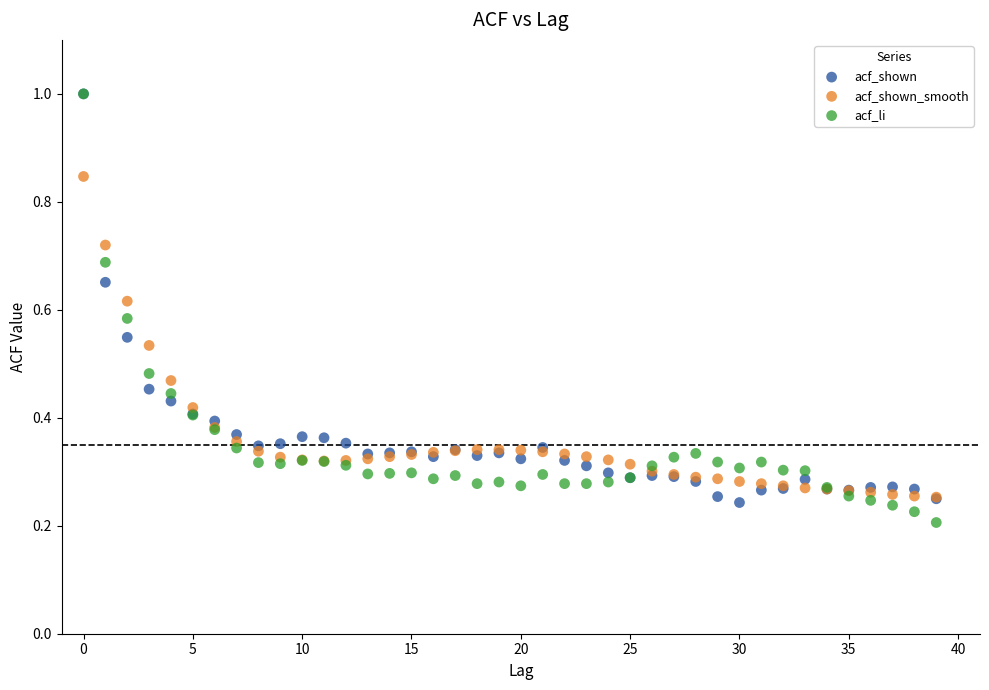

What are all the series names shown in the legend?

acf_shown, acf_shown_smooth, acf_li